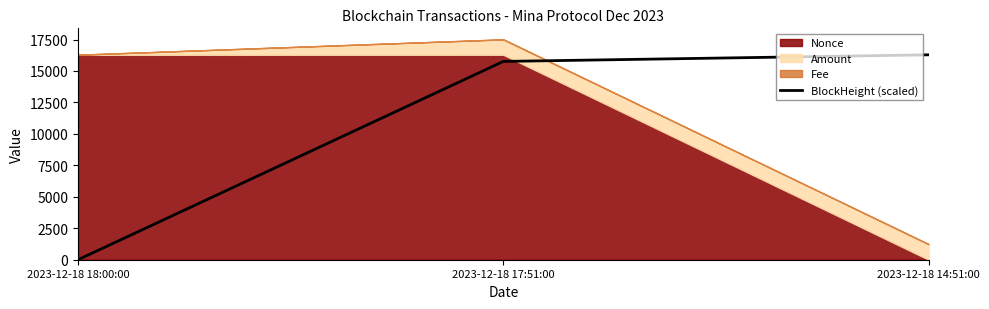

How many values in BlockHeight (scaled) are above zero?

2